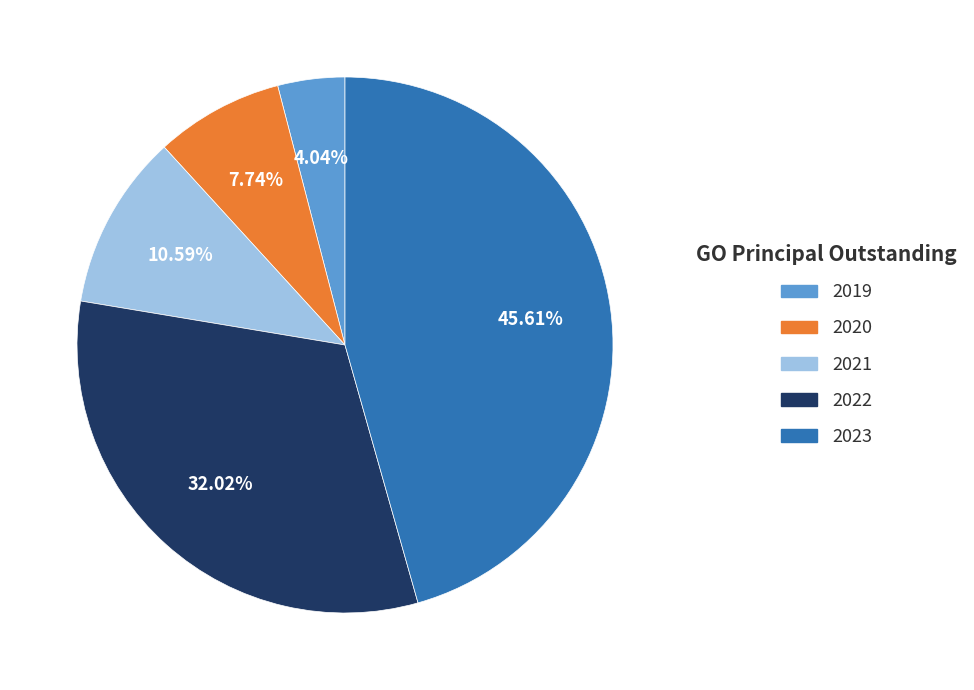

Is 2020 the majority of the pie?

No